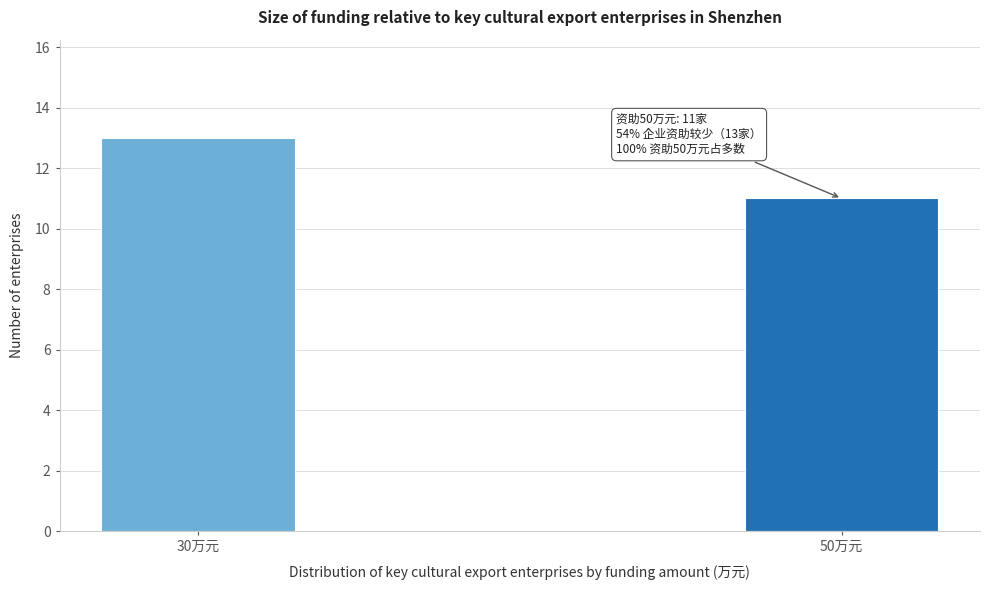

Reading left to right, list all the values displayed in this chart.

13	11